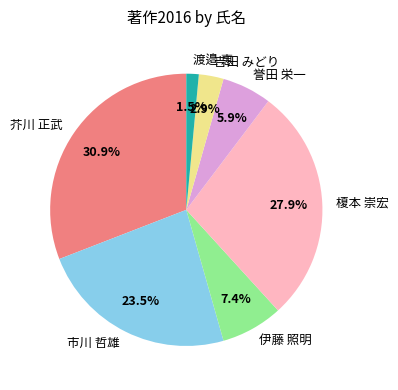

Rank the categories by value from lowest to highest.

渡邉 恵, 吉田 みどり, 誉田 栄一, 伊藤 照明, 市川 哲雄, 榎本 崇宏, 芥川 正武